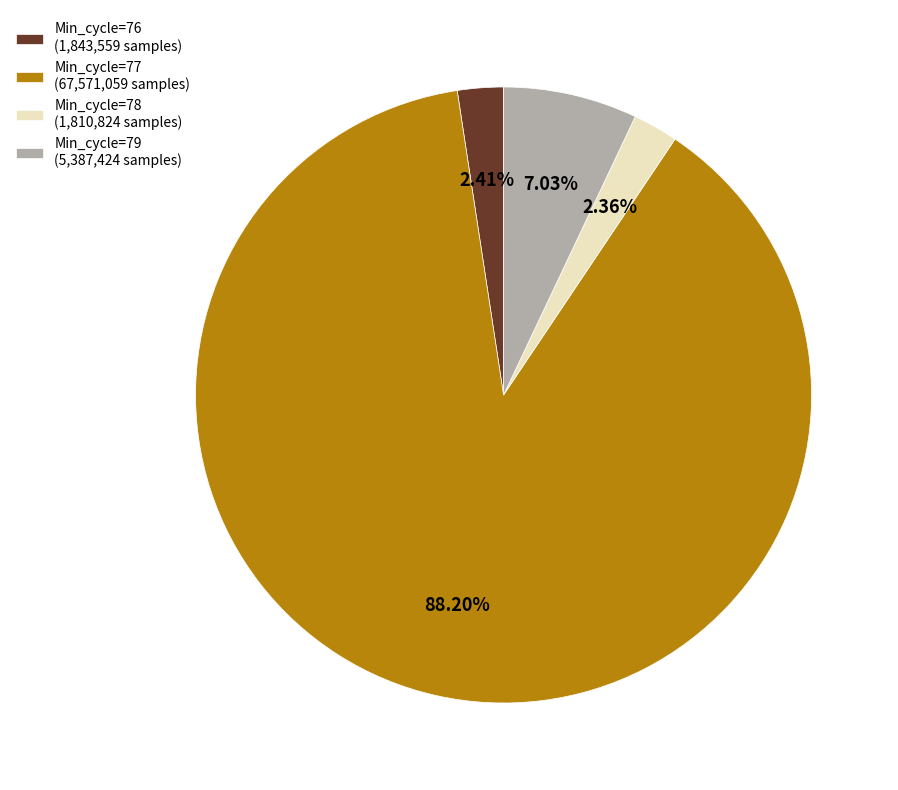

How many segments does this pie chart have?

4